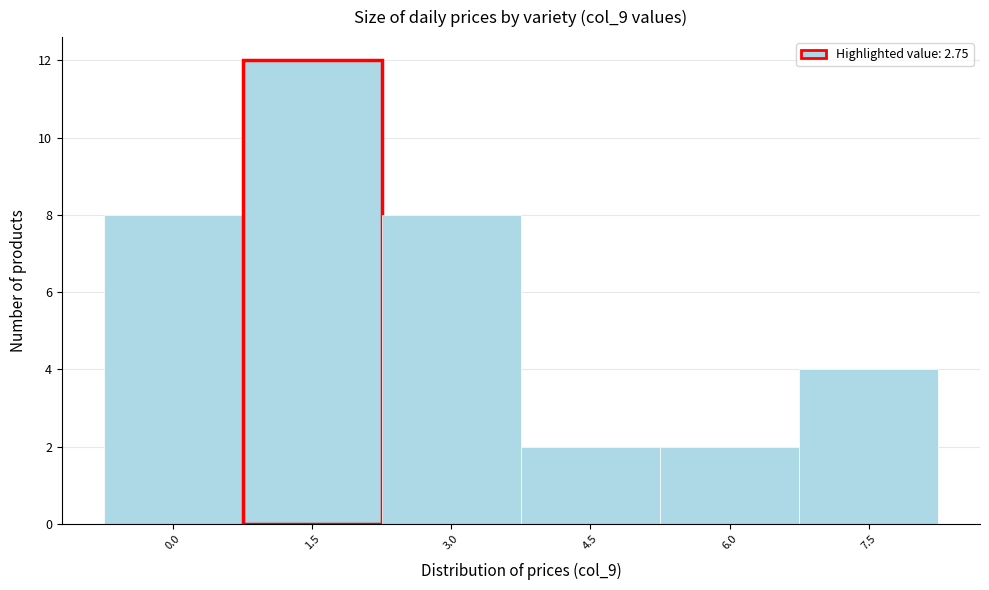

Reading left to right, extract all data points from this chart.

8	12	8	2	2	4